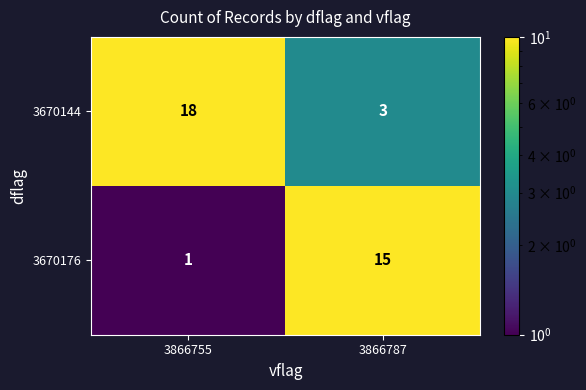

Rank the series at 3866755 from lowest to highest value.

3670176, 3670144